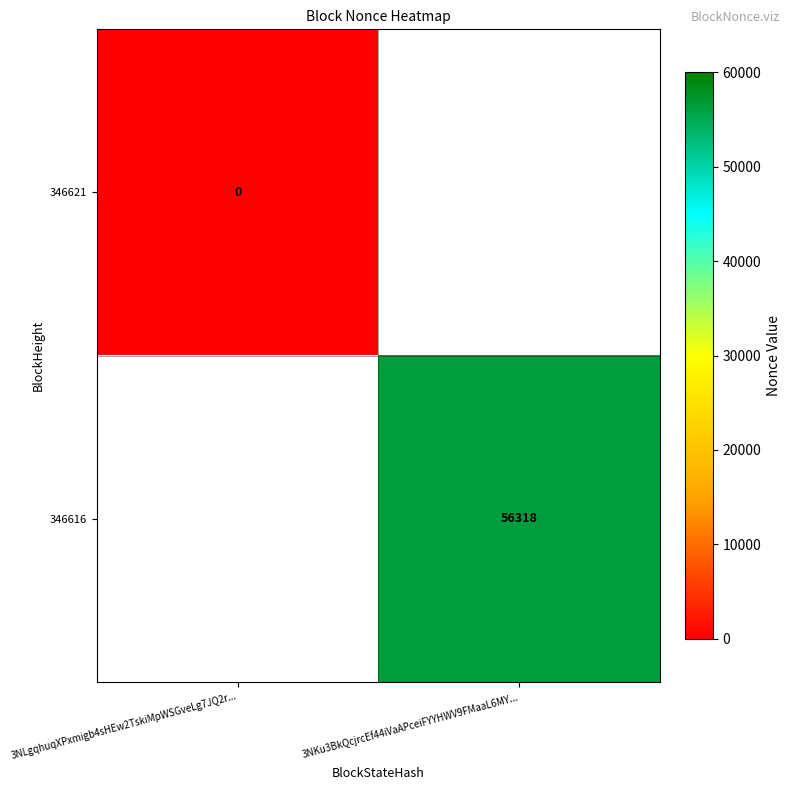

The value of 346616 at 3NKu3BkQcjrcEf44iVaAPceiFYYHWV9FMaaL6MY... is 56318. True or false?

True